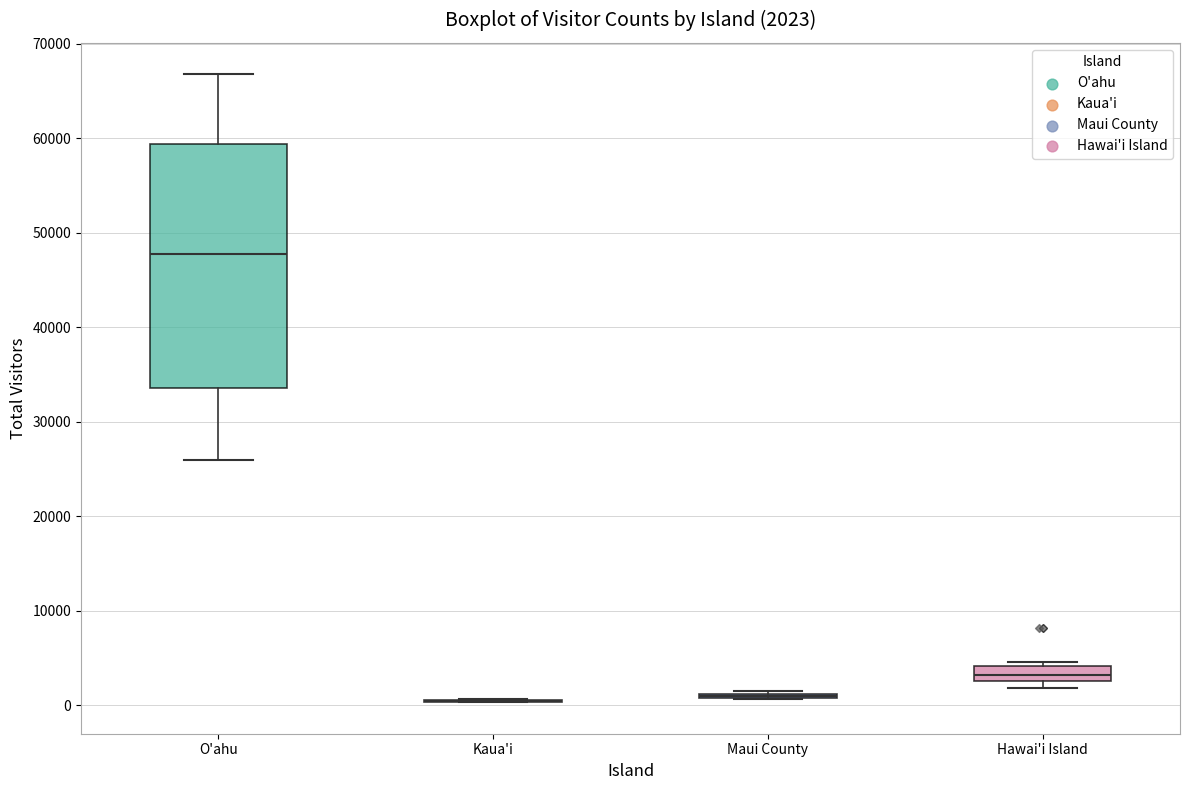

Which box is the tallest, from its lower edge to its upper edge?

O'ahu